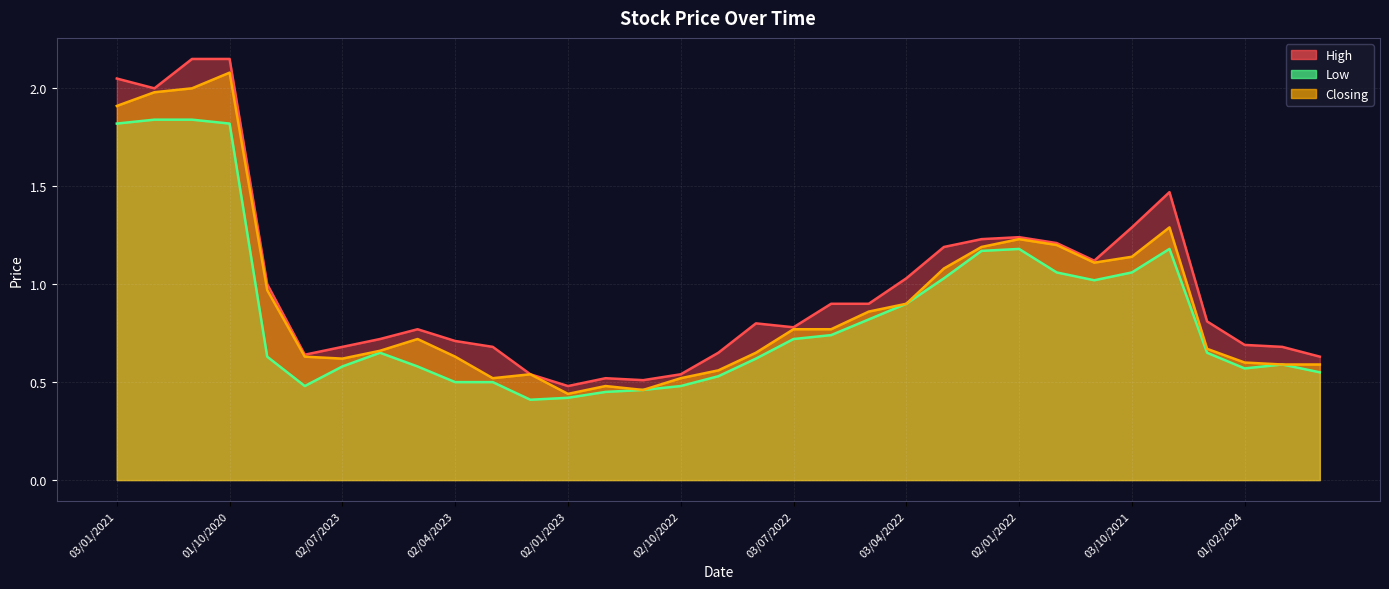

Reading left to right, list all the values displayed in this chart.

High: 03/01/2021=2.0	01/12/2020=2.0	01/11/2020=2.1	01/10/2020=2.1	01/09/2023=1.0	01/08/2023=0.6	02/07/2023=0.7	04/06/2023=0.7	01/05/2023=0.8	02/04/2023=0.7	01/03/2023=0.7	01/02/2023=0.5	02/01/2023=0.5	01/12/2022=0.5	01/11/2022=0.5	02/10/2022=0.5	01/09/2022=0.7	01/08/2022=0.8	03/07/2022=0.8	01/06/2022=0.9	08/05/2022=0.9	03/04/2022=1.0	01/03/2022=1.2	01/02/2022=1.2	02/01/2022=1.2	01/12/2021=1.2	01/11/2021=1.1	03/10/2021=1.3	01/09/2021=1.5	02/01/2024=0.8	01/02/2024=0.7	03/03/2024=0.7	01/04/2024=0.6
Low: 03/01/2021=1.8	01/12/2020=1.8	01/11/2020=1.8	01/10/2020=1.8	01/09/2023=0.6	01/08/2023=0.5	02/07/2023=0.6	04/06/2023=0.7	01/05/2023=0.6	02/04/2023=0.5	01/03/2023=0.5	01/02/2023=0.4	02/01/2023=0.4	01/12/2022=0.5	01/11/2022=0.5	02/10/2022=0.5	01/09/2022=0.5	01/08/2022=0.6	03/07/2022=0.7	01/06/2022=0.7	08/05/2022=0.8	03/04/2022=0.9	01/03/2022=1.0	01/02/2022=1.2	02/01/2022=1.2	01/12/2021=1.1	01/11/2021=1.0	03/10/2021=1.1	01/09/2021=1.2	02/01/2024=0.7	01/02/2024=0.6	03/03/2024=0.6	01/04/2024=0.6
Closing: 03/01/2021=1.9	01/12/2020=2.0	01/11/2020=2.0	01/10/2020=2.1	01/09/2023=1.0	01/08/2023=0.6	02/07/2023=0.6	04/06/2023=0.7	01/05/2023=0.7	02/04/2023=0.6	01/03/2023=0.5	01/02/2023=0.5	02/01/2023=0.4	01/12/2022=0.5	01/11/2022=0.5	02/10/2022=0.5	01/09/2022=0.6	01/08/2022=0.7	03/07/2022=0.8	01/06/2022=0.8	08/05/2022=0.9	03/04/2022=0.9	01/03/2022=1.1	01/02/2022=1.2	02/01/2022=1.2	01/12/2021=1.2	01/11/2021=1.1	03/10/2021=1.1	01/09/2021=1.3	02/01/2024=0.7	01/02/2024=0.6	03/03/2024=0.6	01/04/2024=0.6